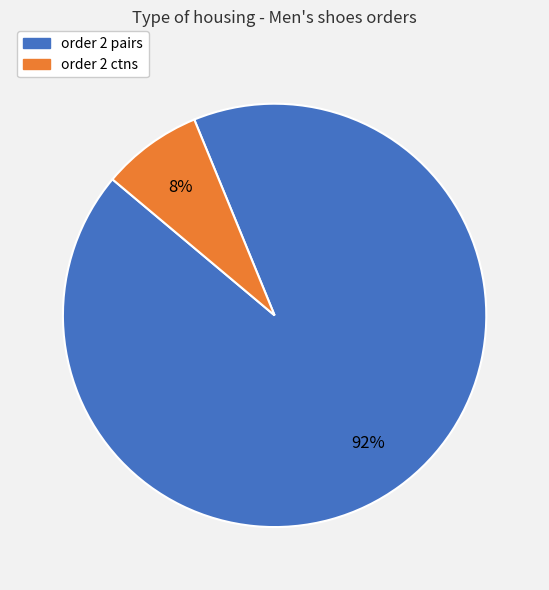

What percentage is the order 2 ctns slice, to the nearest percent?

8%